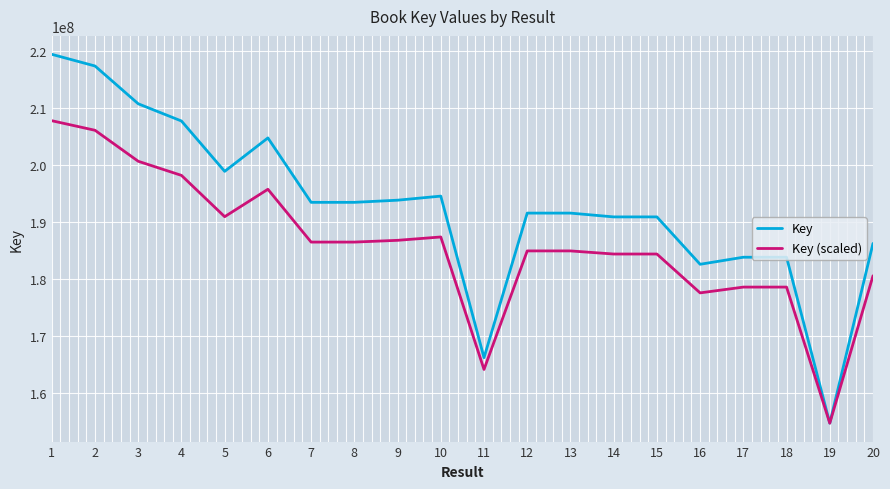

What is the difference between the highest and lowest values at 16?

5014936.1